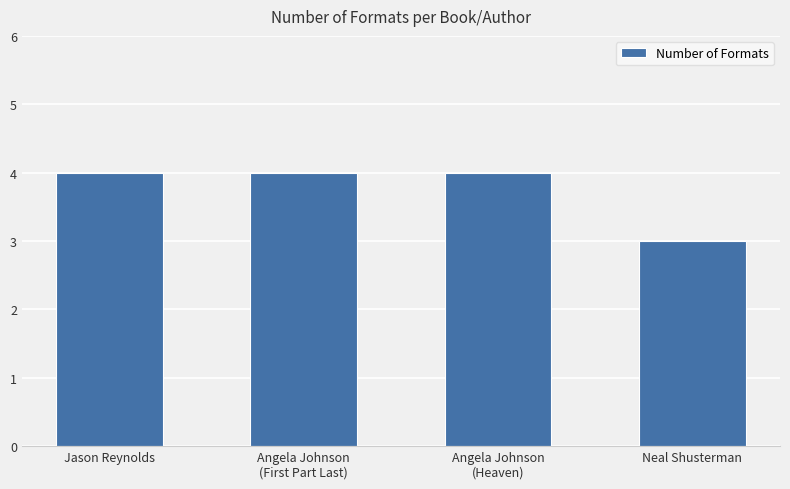

What is the change in value from Angela Johnson
(First Part Last) to Neal Shusterman?

-1